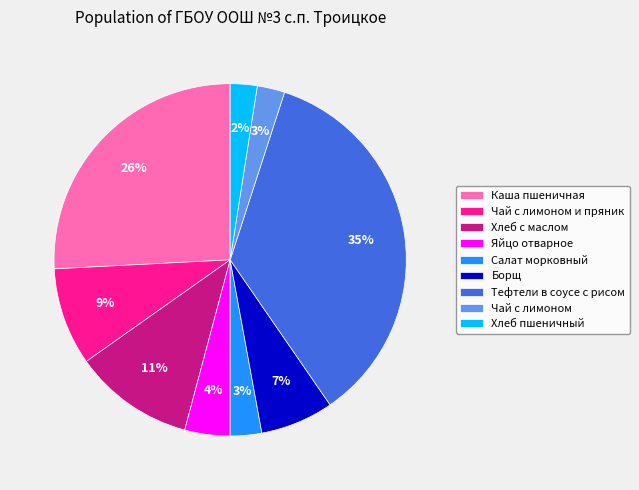

To the nearest percent, what is the average slice percentage?

11%